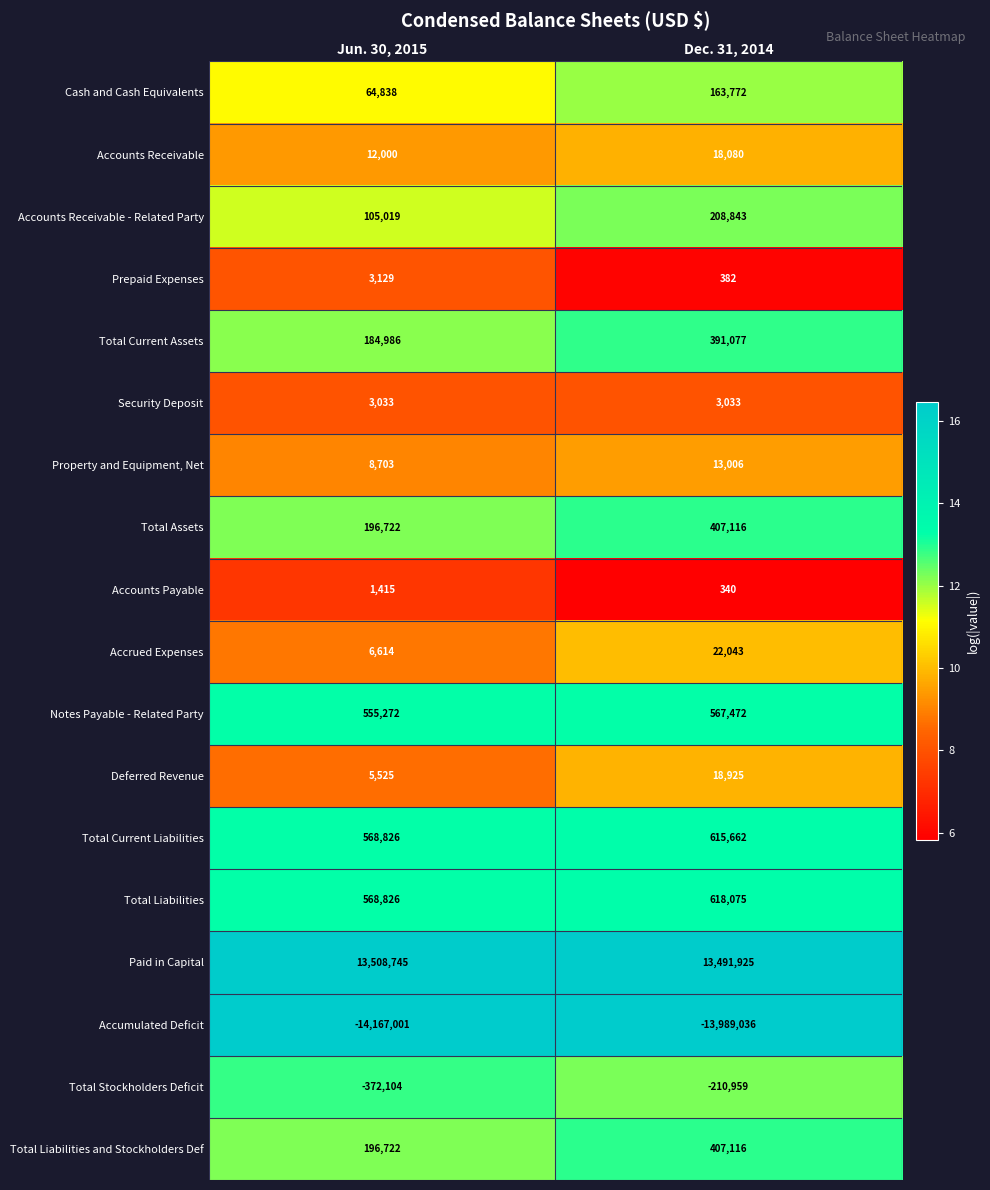

Is it true that Total Current Liabilities equals 338214 at Dec. 31, 2014?

False